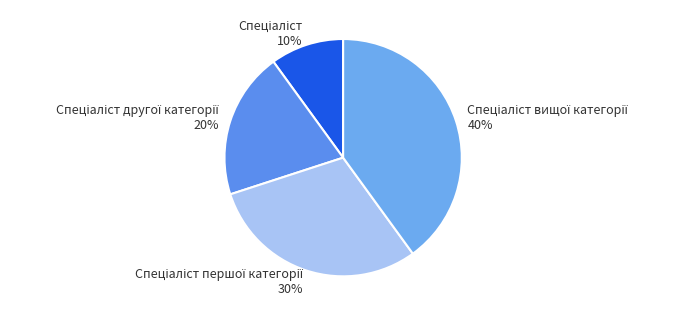

Is there a majority slice in this chart?

No